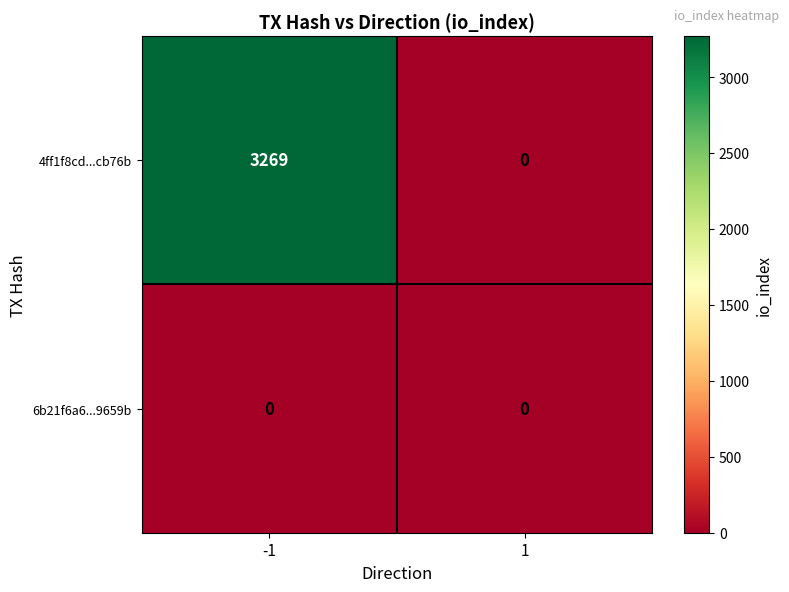

Which series has the largest total across all categories?

4ff1f8cd...cb76b